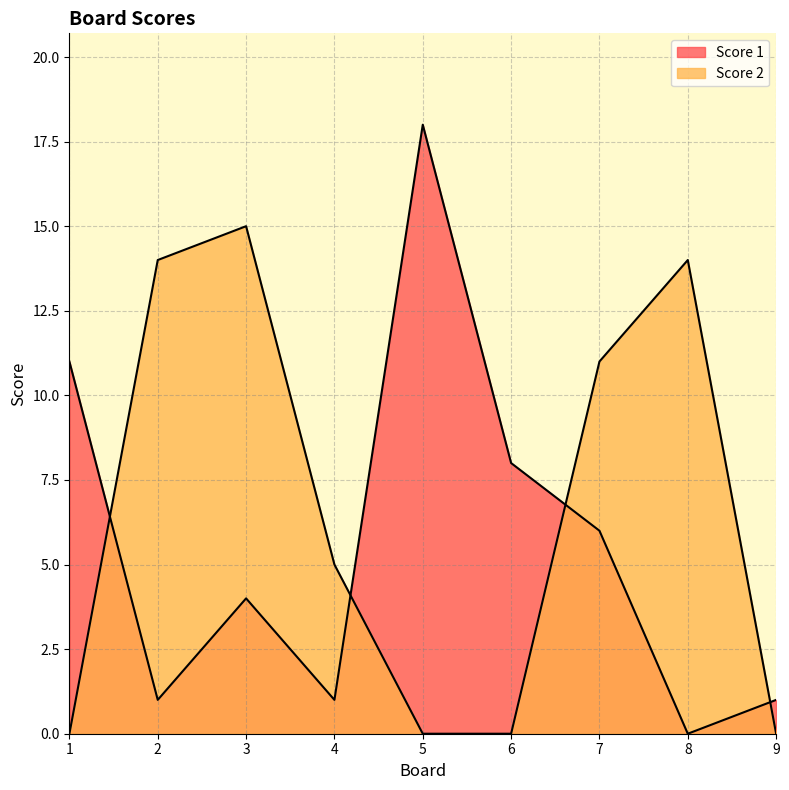

At which category does the chart reach its peak across all series?

5